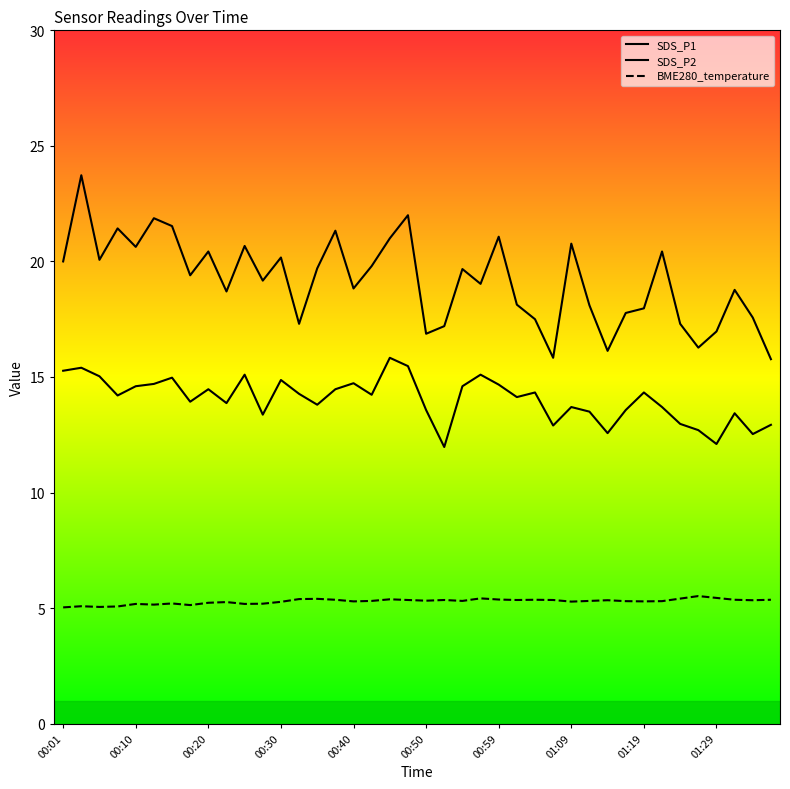

How many lines are shown in the chart?

3